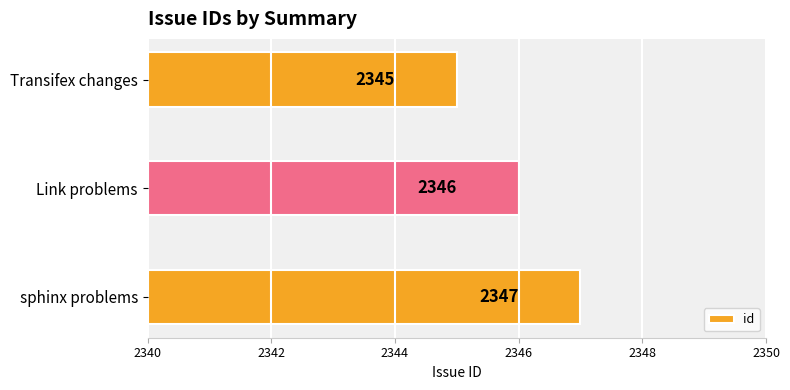

Which category has the highest value across all series?

sphinx problems